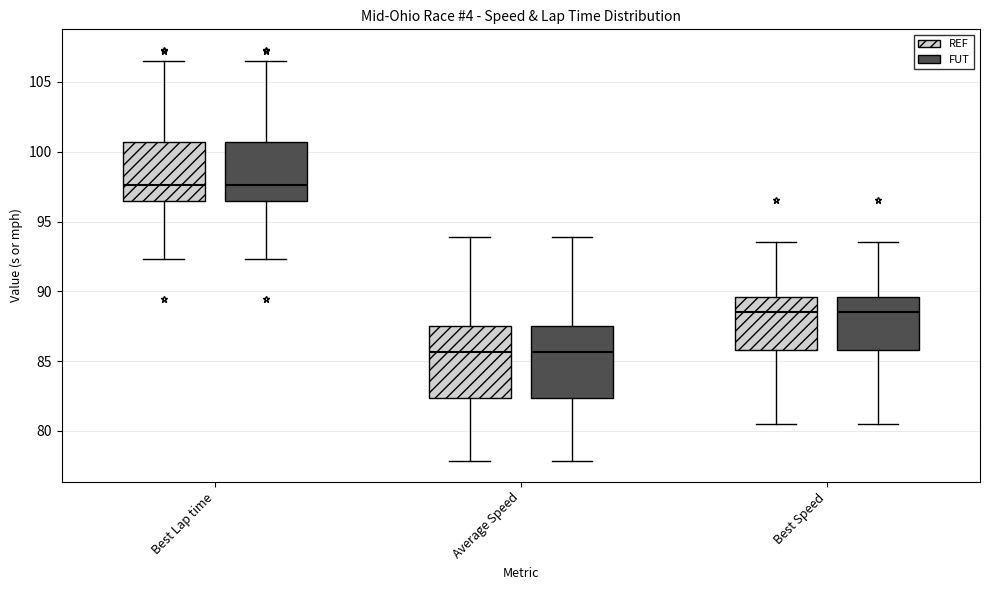

Reading left to right, transcribe this box plot: for each box, give where its median line is, the range the box spans, and where its two whiskers end, as read against the y-axis. The values are not printed on the chart, so give them approximately, as read against the axis.

Best Lap time (REF): median 97.5, box 96.5 to 100.5, whiskers 92.5 to 106.5
Best Lap time (FUT): median 97.5, box 96.5 to 100.5, whiskers 92.5 to 106.5
Average Speed (REF): median 85.5, box 82.5 to 87.5, whiskers 78.0 to 94.0
Average Speed (FUT): median 85.5, box 82.5 to 87.5, whiskers 78.0 to 94.0
Best Speed (REF): median 88.5, box 86.0 to 89.5, whiskers 80.5 to 93.5
Best Speed (FUT): median 88.5, box 86.0 to 89.5, whiskers 80.5 to 93.5